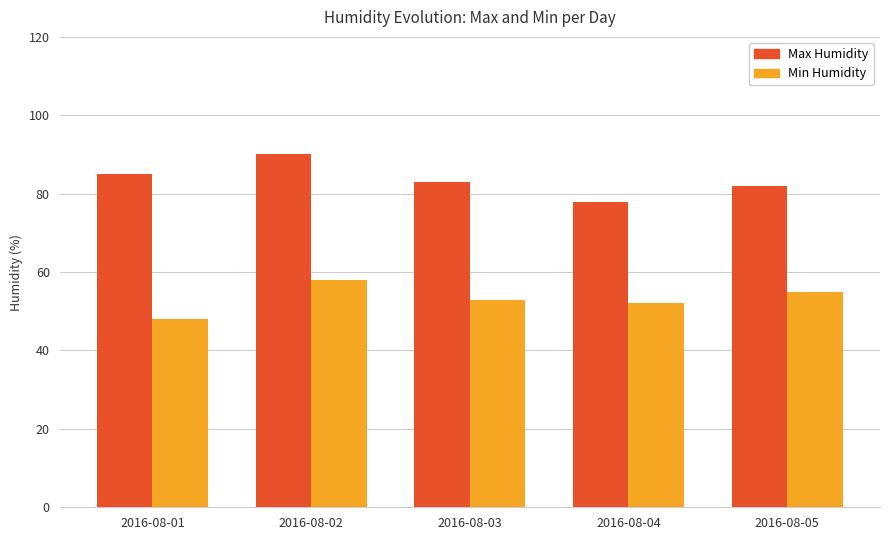

Is it true that Min Humidity equals 16 at 2016-08-01?

False